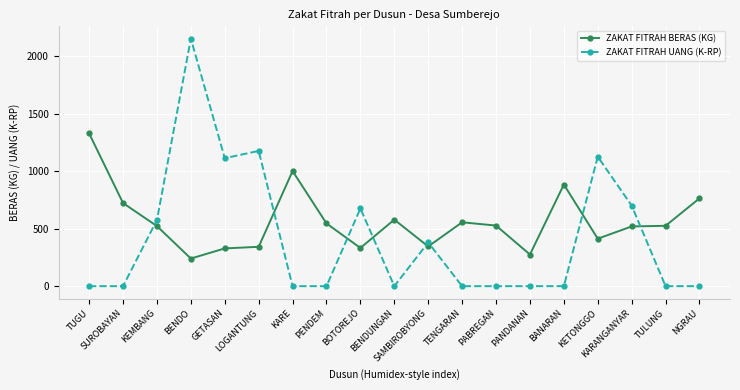

What are all the series names shown in the legend?

ZAKAT FITRAH BERAS (KG), ZAKAT FITRAH UANG (K-RP)